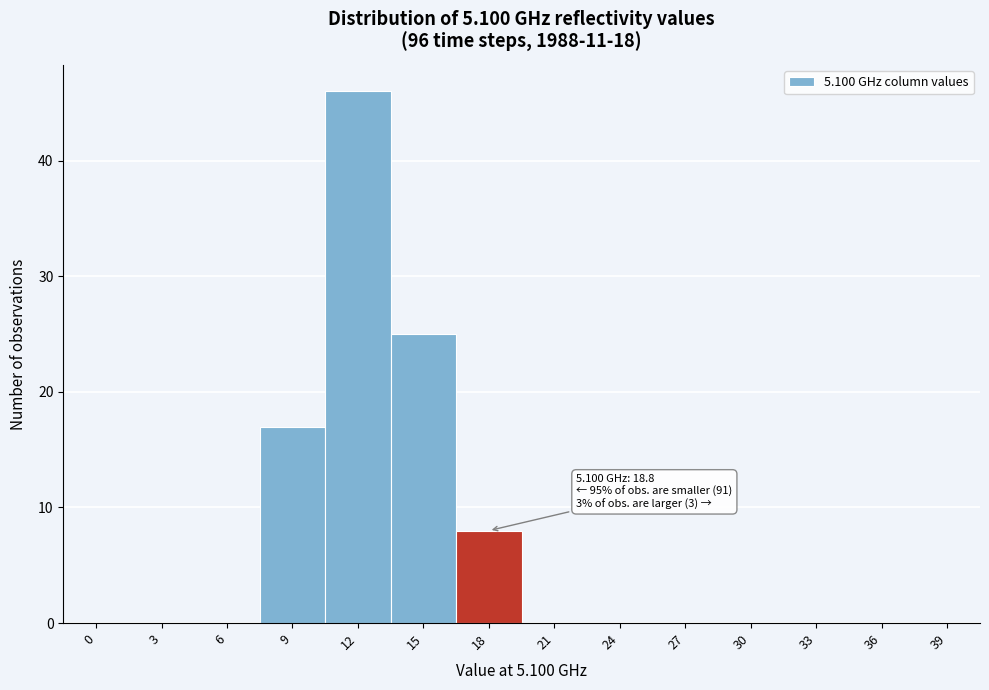

Reading left to right, what are all the values shown in this chart?

0=0	3=0	6=0	9=17	12=46	15=25	18=8	21=0	24=0	27=0	30=0	33=0	36=0	39=0